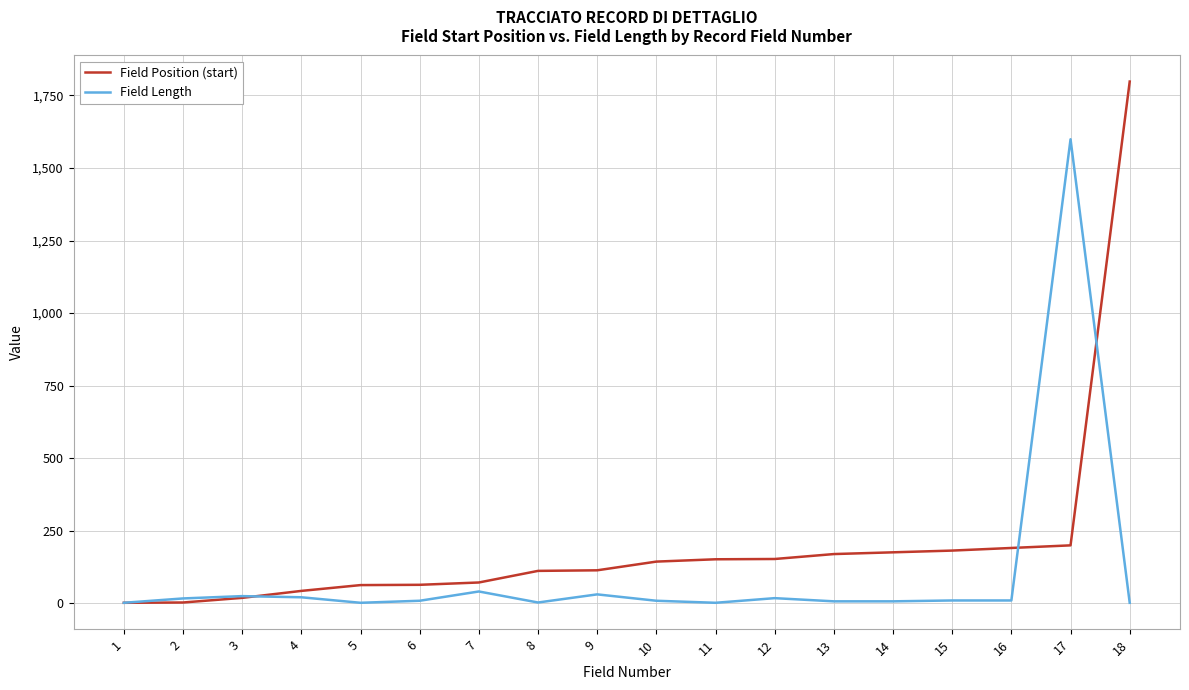

At which label does Field Position (start) reach its peak?

18